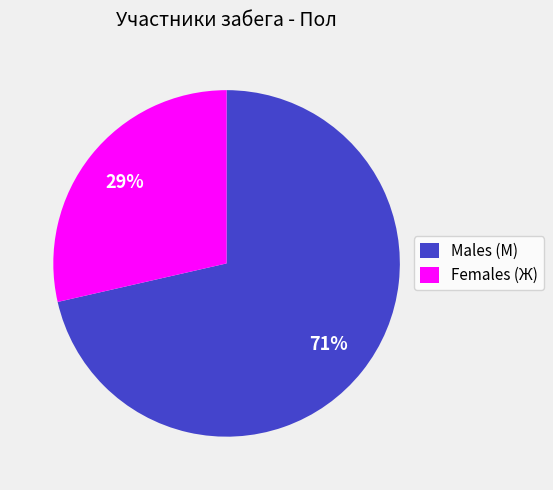

How many slices are in this pie chart?

2